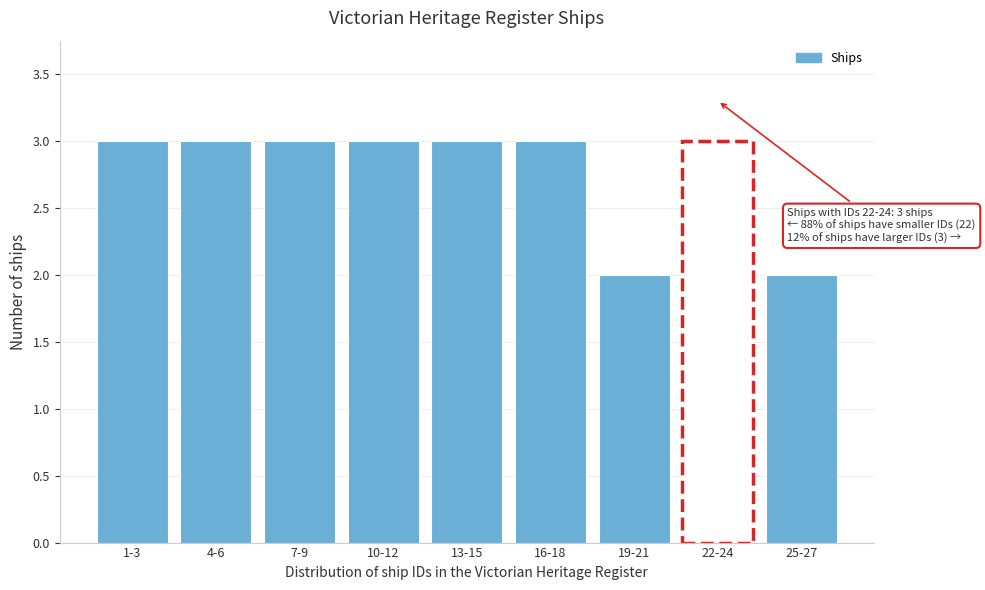

Reading left to right, what are all the values shown in this chart?

1-3=3	4-6=3	7-9=3	10-12=3	13-15=3	16-18=3	19-21=2	22-24=3	25-27=2